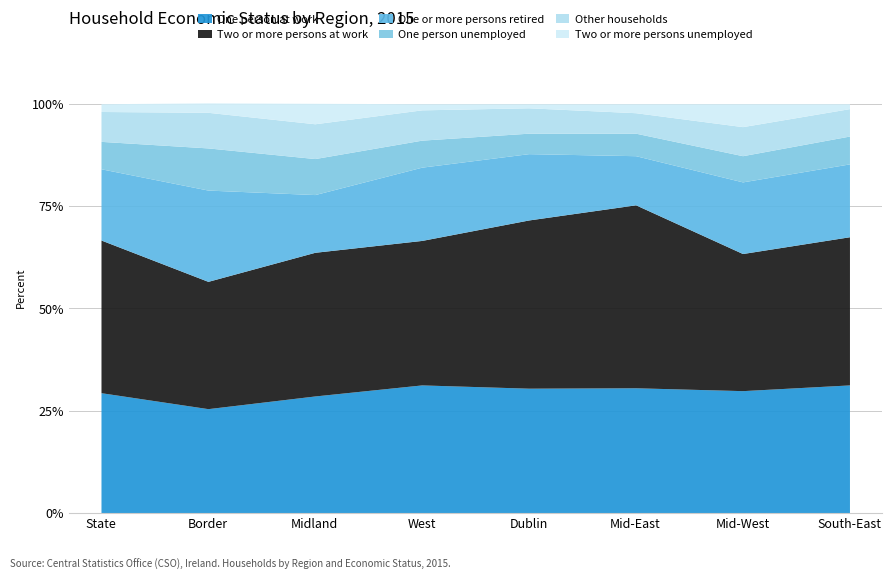

What are all the series names shown in the legend?

One person at work, Two or more persons at work, One or more persons retired, One person unemployed, Other households, Two or more persons unemployed